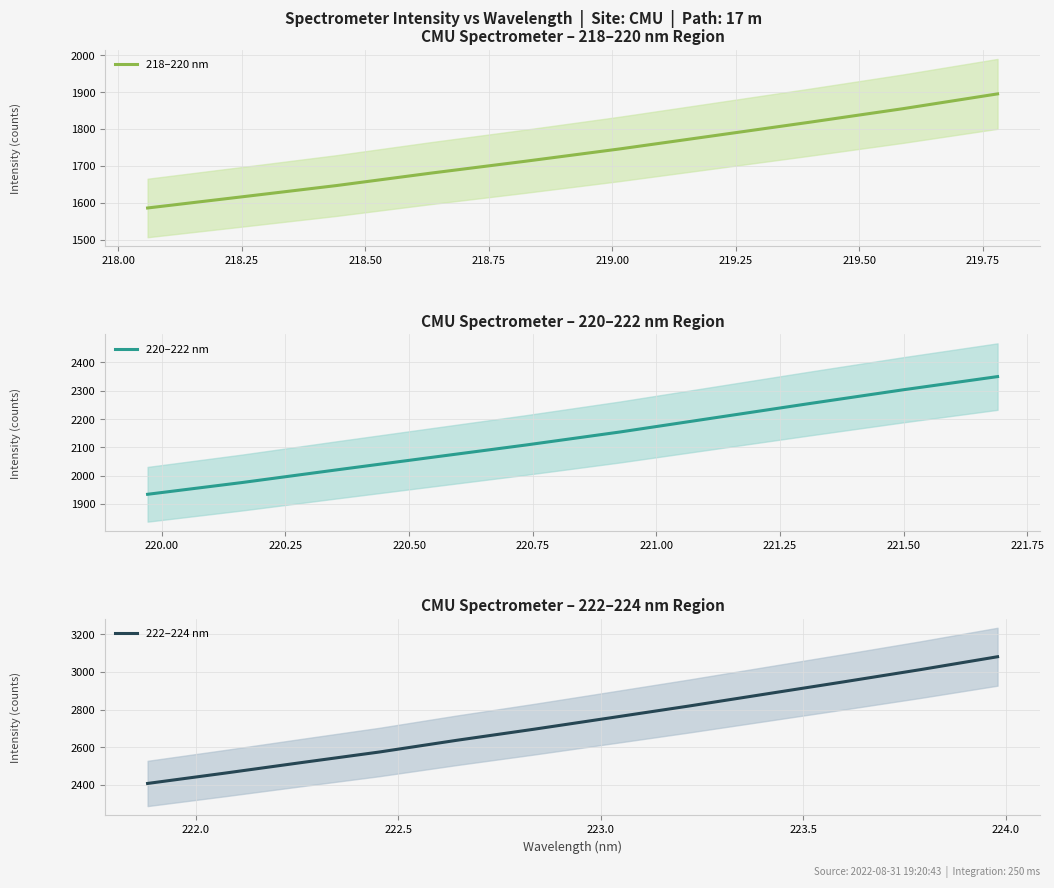

How many lines are shown in the chart?

3